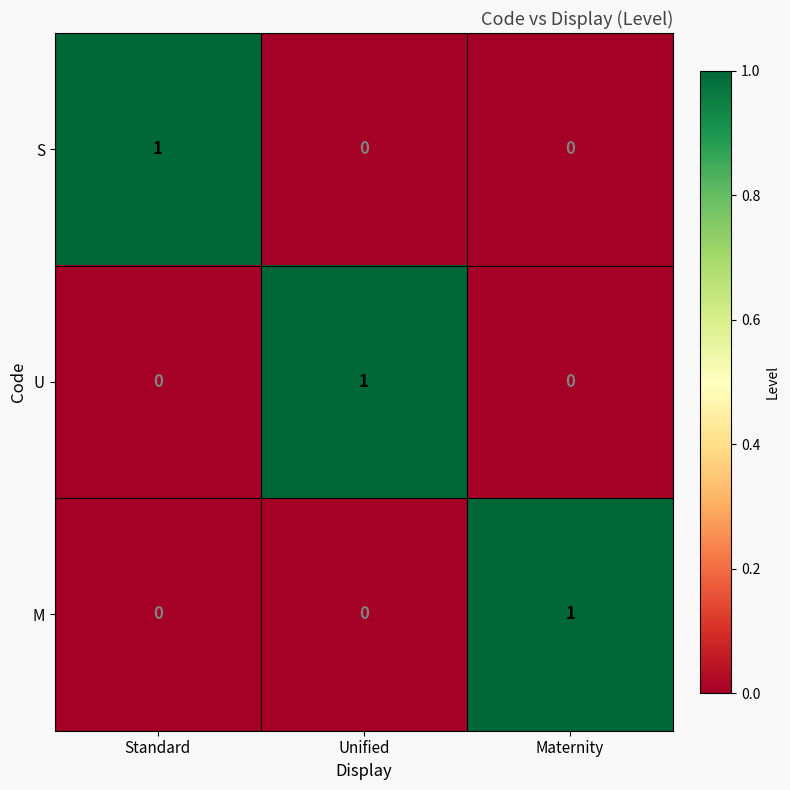

At which label does S reach its peak?

Standard